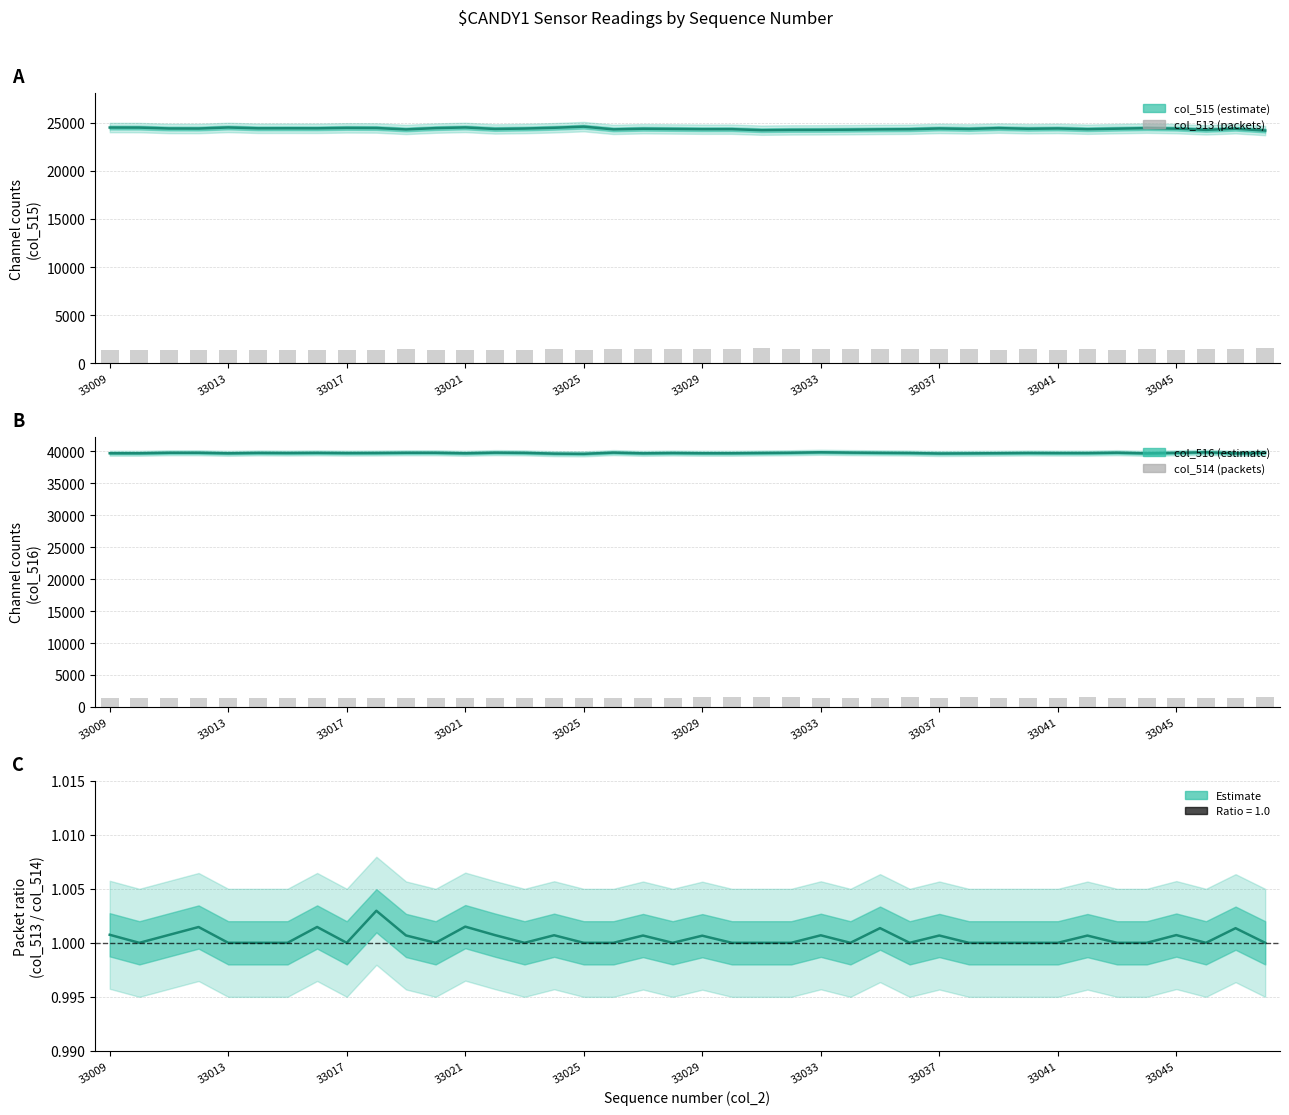

At which label does col_516 first exceed 39712?

33017